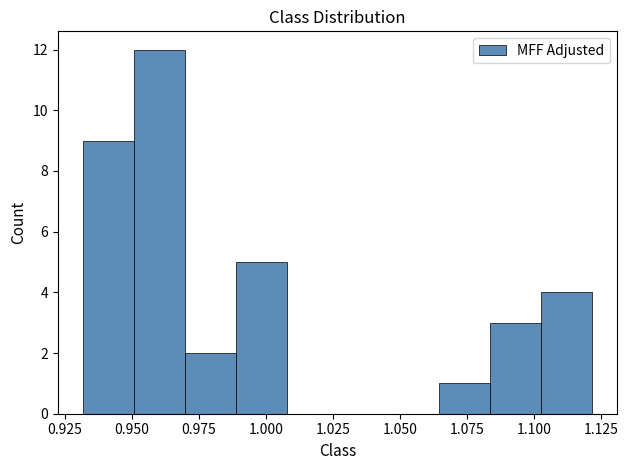

Read against the x-axis, roughly where is the centre of the tallest bar?

0.960